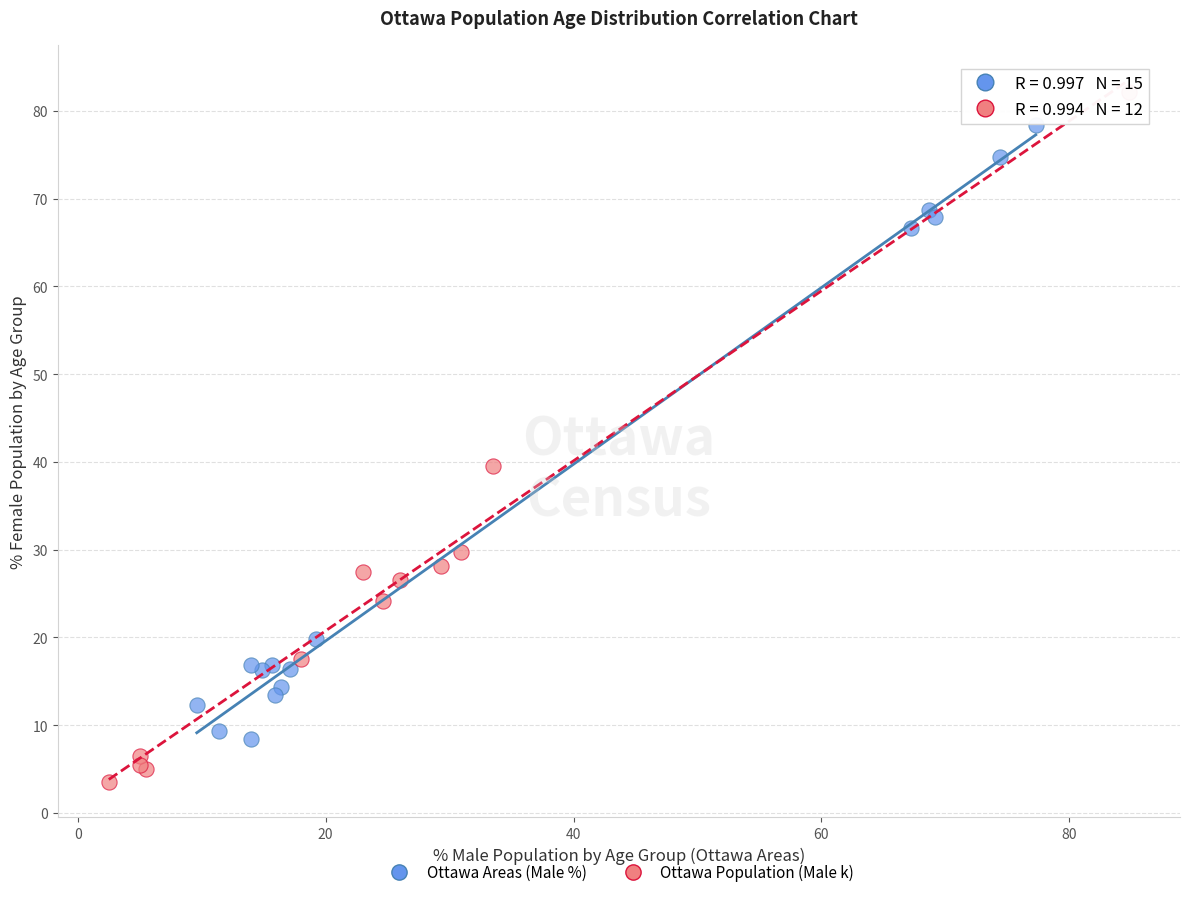

What are all the series names shown in the legend?

Ottawa Areas (Male %), Ottawa Population (Male k)